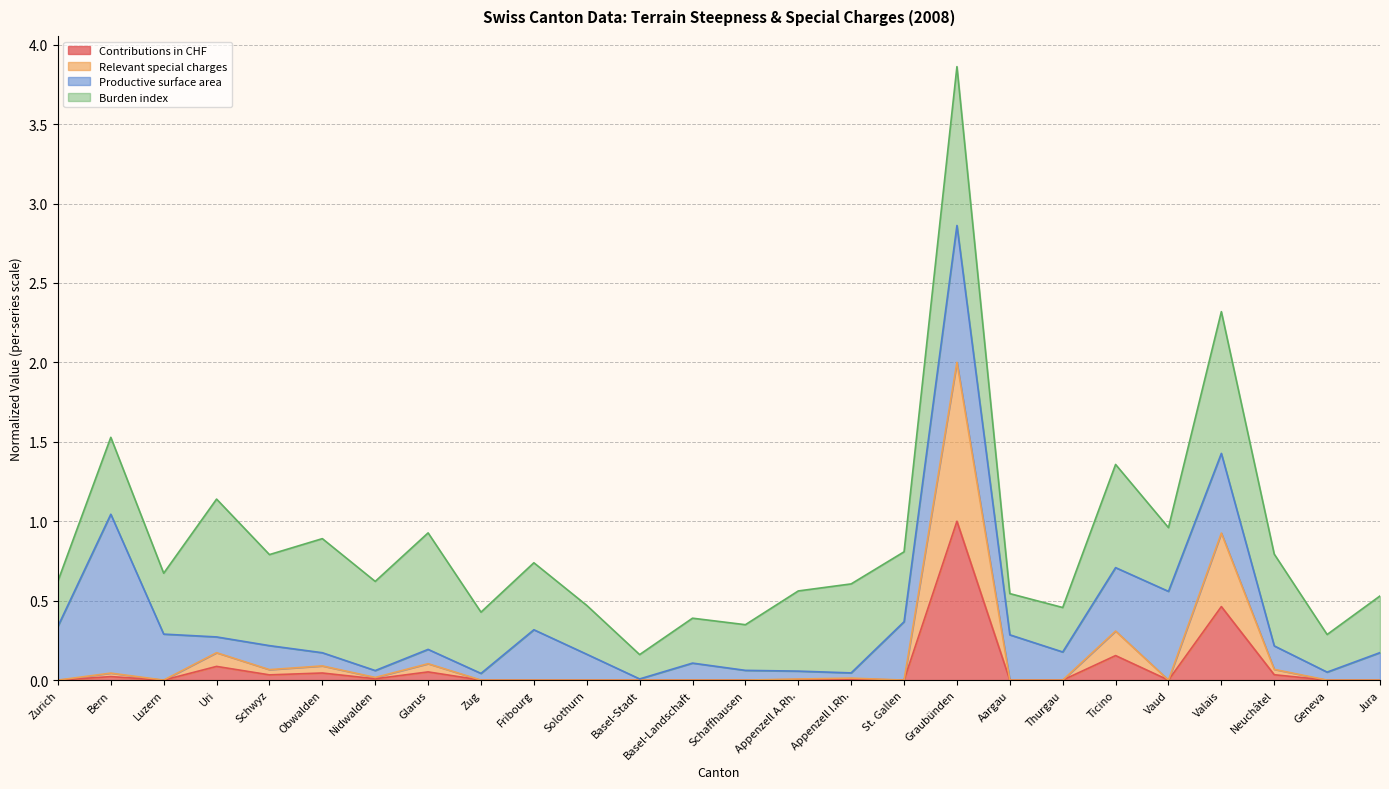

True or false: Relevant special charges and Contributions in CHF intersect in this chart.

False